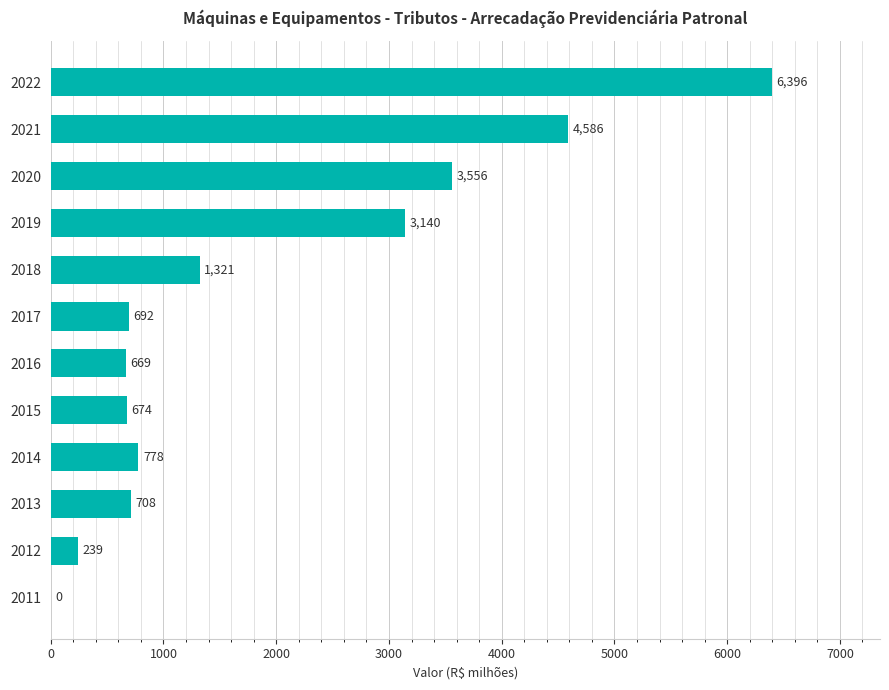

What is the greatest value displayed?

6396.0